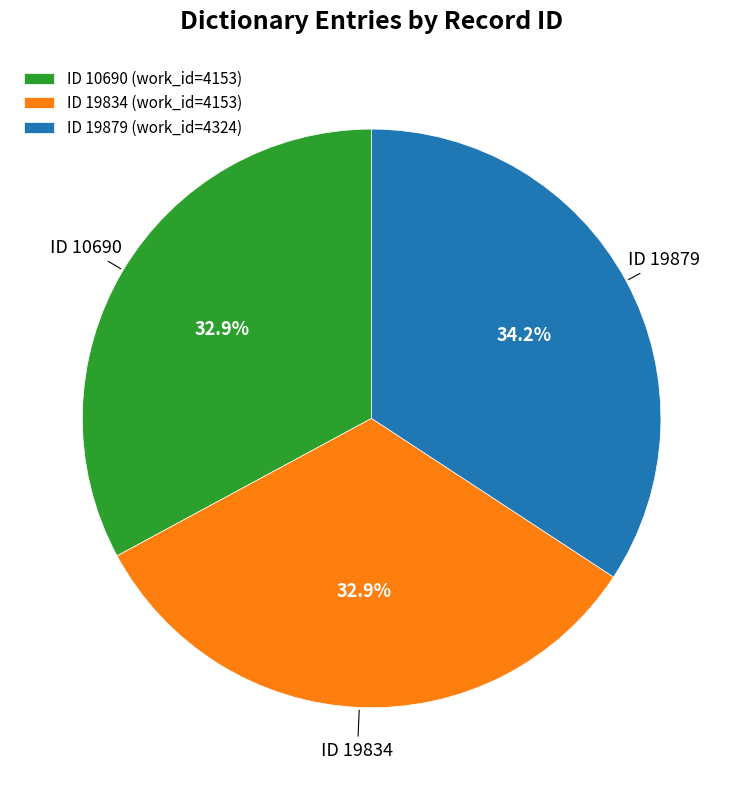

How many segments does this pie chart have?

3